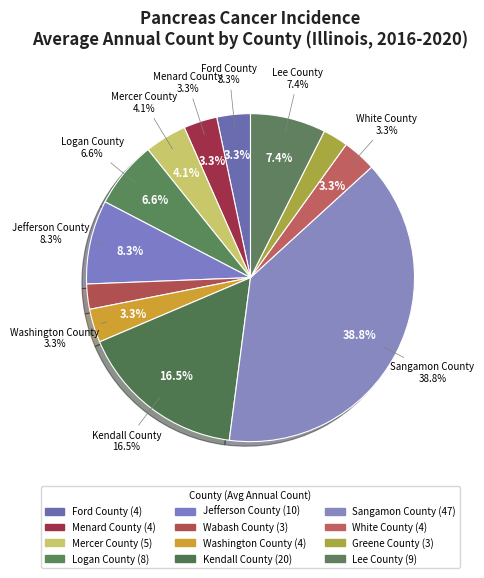

Does Menard County represent more than half of the total?

No